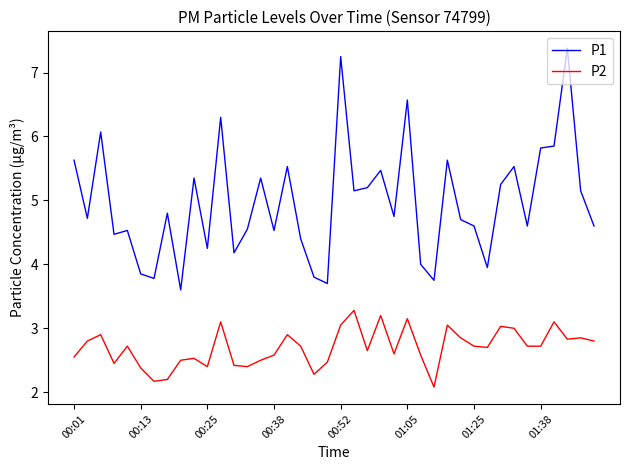

What is the highest value of the P2 series?

3.3